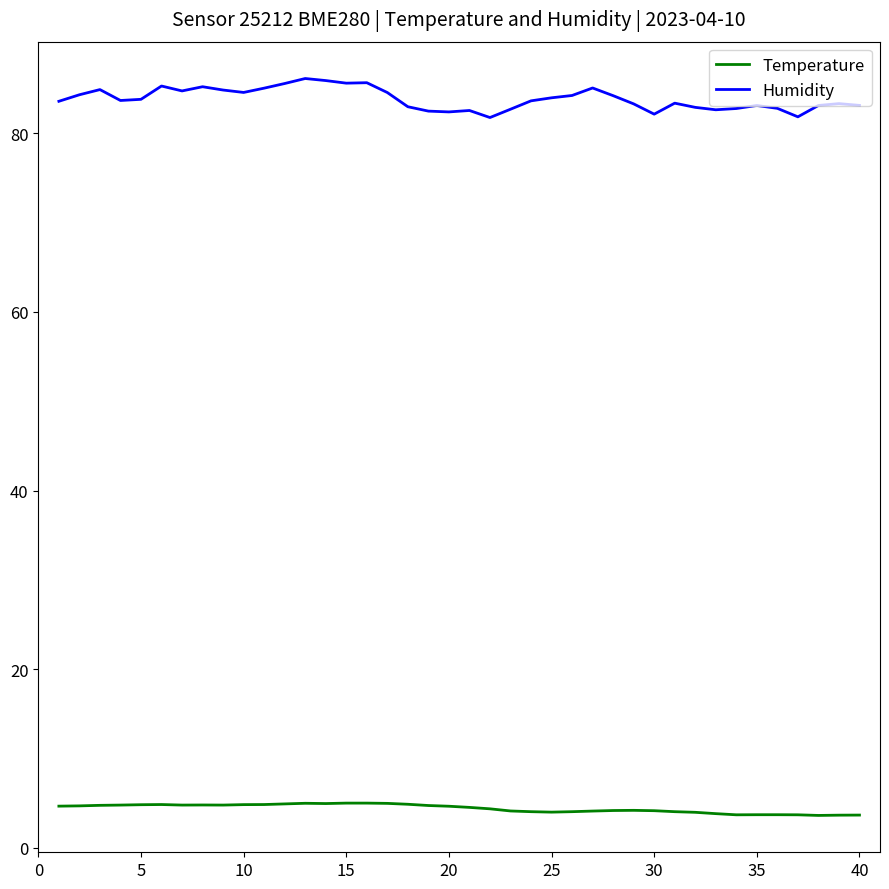

True or false: Humidity and Temperature cross at least once.

False